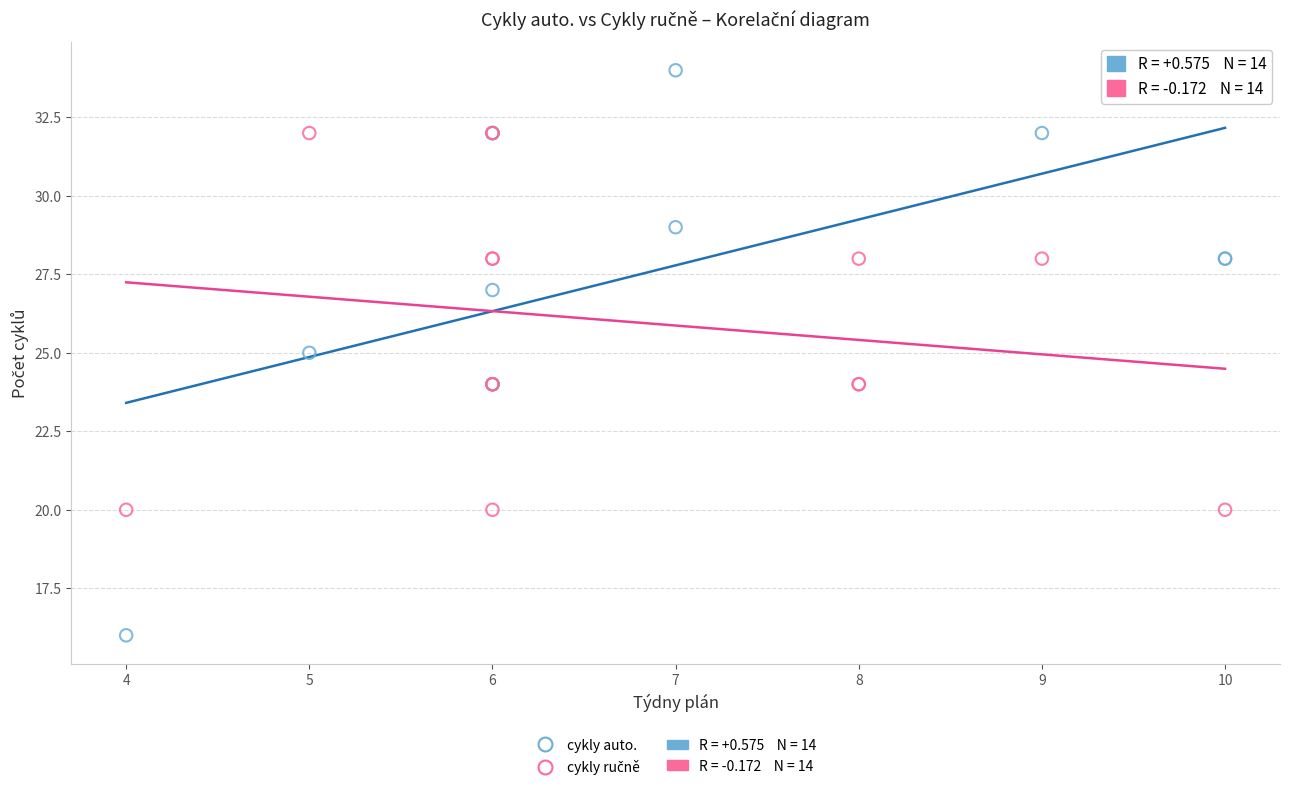

Which series reaches the maximum Y coordinate?

cykly auto.